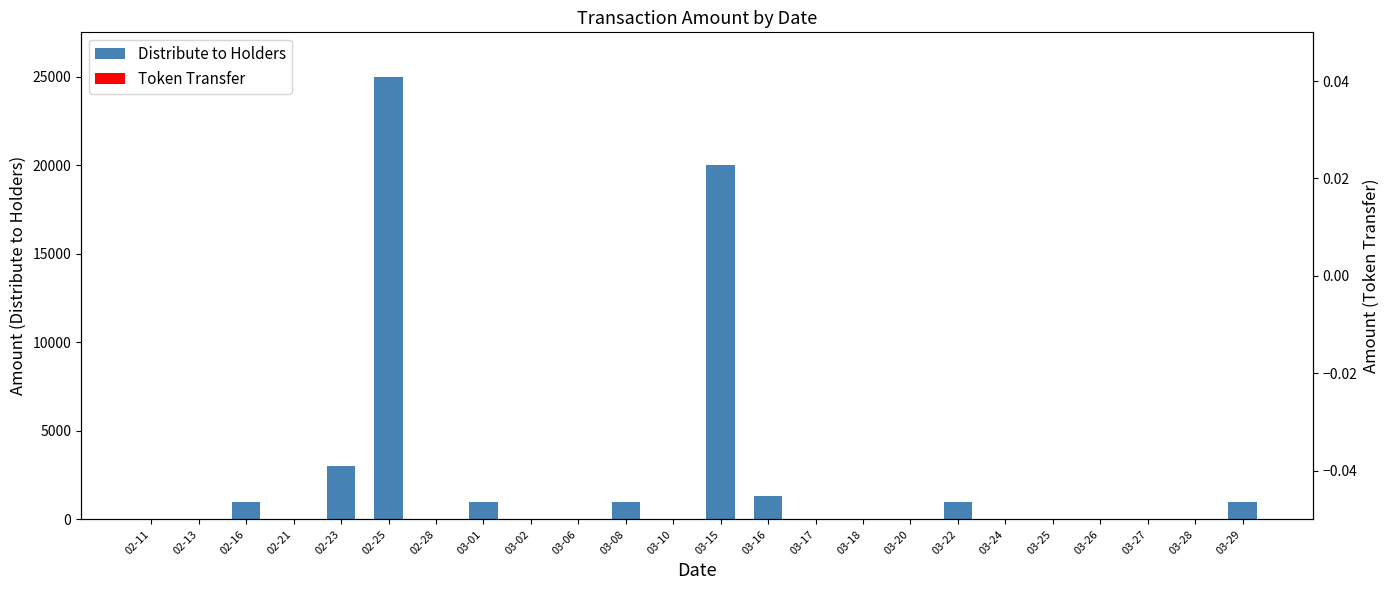

How many bars are there in total?

24